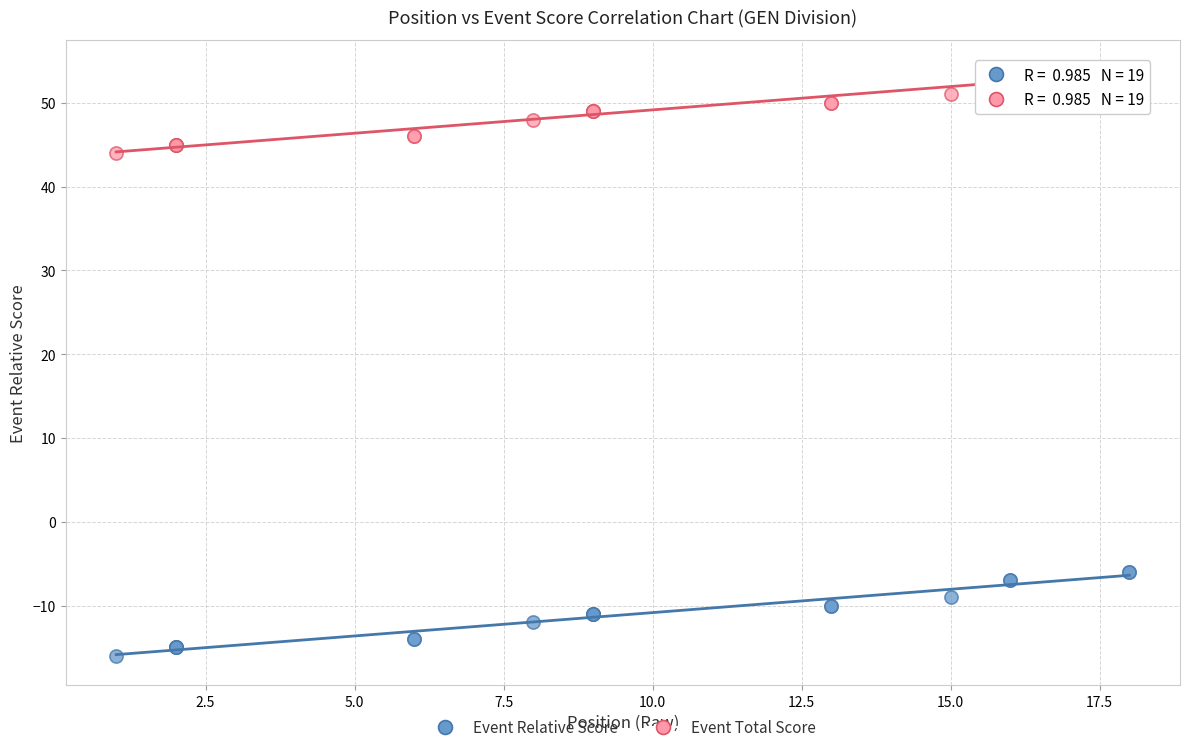

What is the X range (max minus min) for the scatter plot?

17